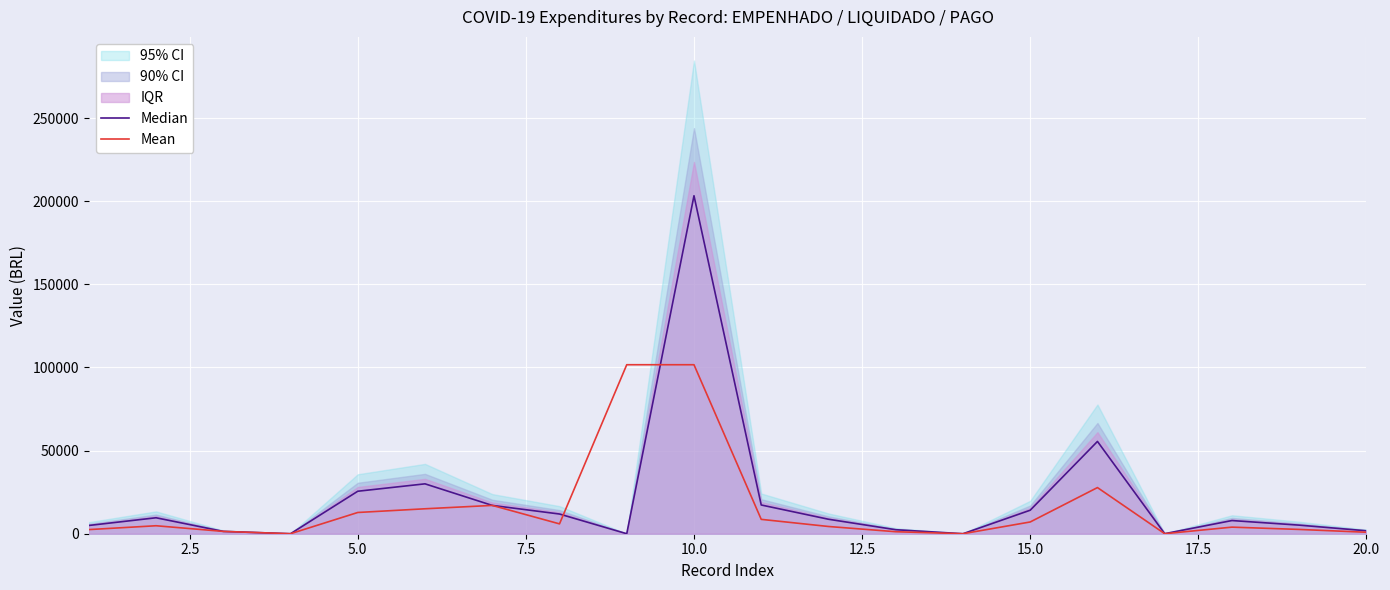

The value of Mean at 10.0 is 70623.3. True or false?

False